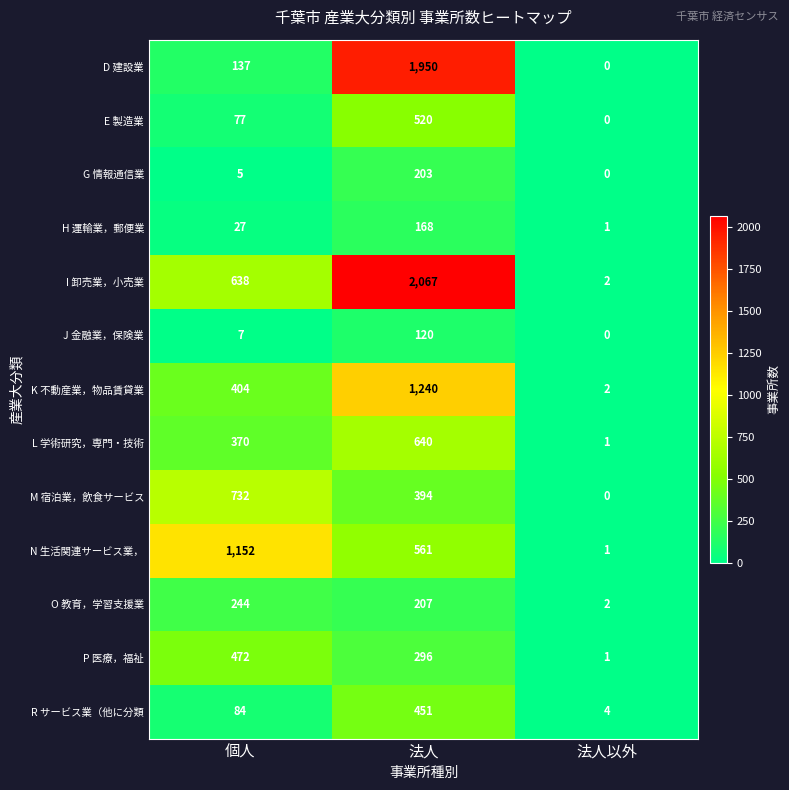

Where is I 卸売業，小売業 nearest to the value 1034?

個人